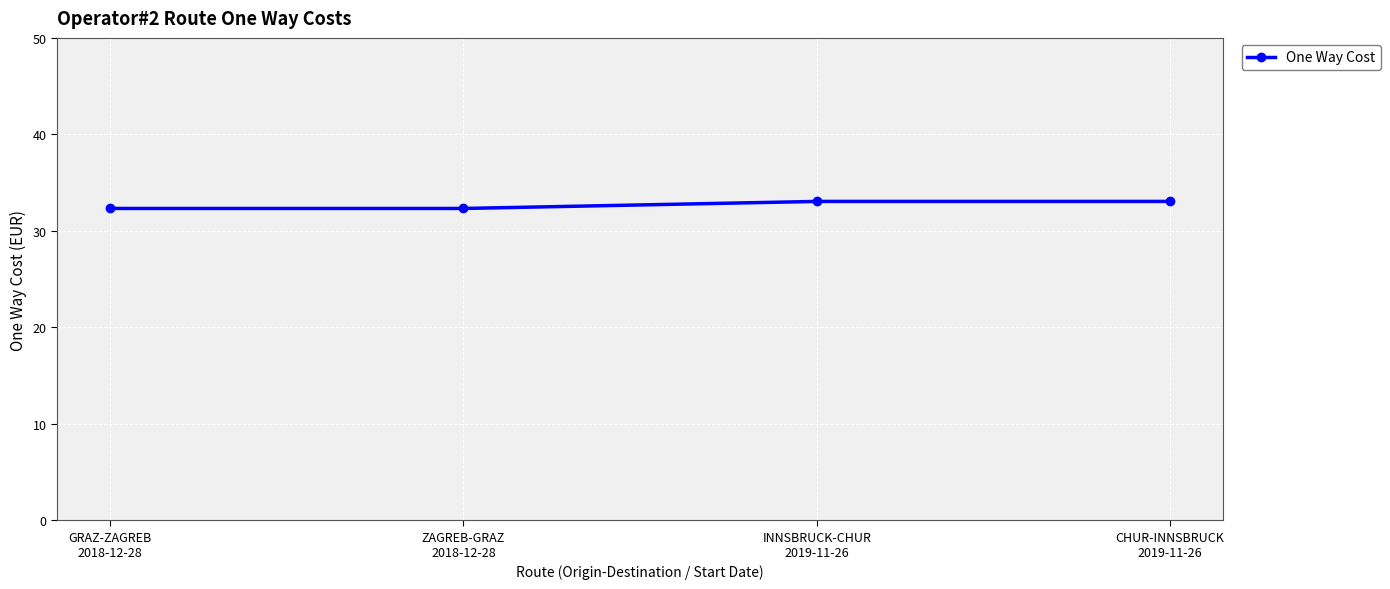

What is the smallest value displayed?

32.3